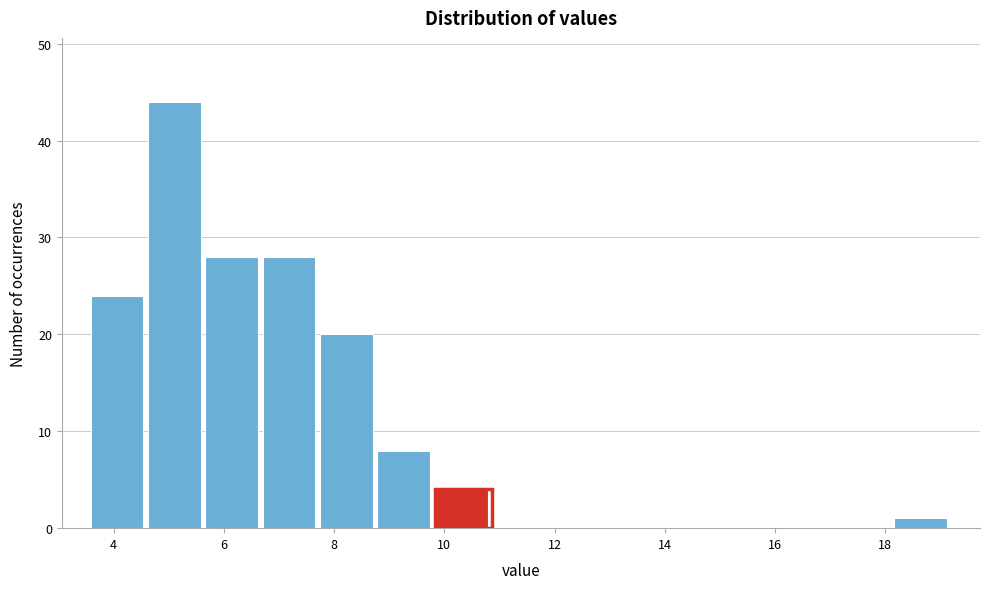

Reading left to right, transcribe this chart: for each bar, give the range it covers on the x-axis and its height. Neither the bar edges nor the heights are printed on the chart, so give them approximately, as read against the axes.

3.6 to 4.6: 24
4.6 to 5.6: 44
5.6 to 6.8: 28
6.8 to 7.8: 28
7.8 to 8.8: 20
8.8 to 9.8: 8
9.8 to 10.8: 4
10.8 to 12.0: 0
12.0 to 13.0: 0
13.0 to 14.0: 0
14.0 to 15.0: 0
15.0 to 16.0: 0
16.0 to 17.2: 0
17.2 to 18.2: 0
18.2 to 19.2: 1